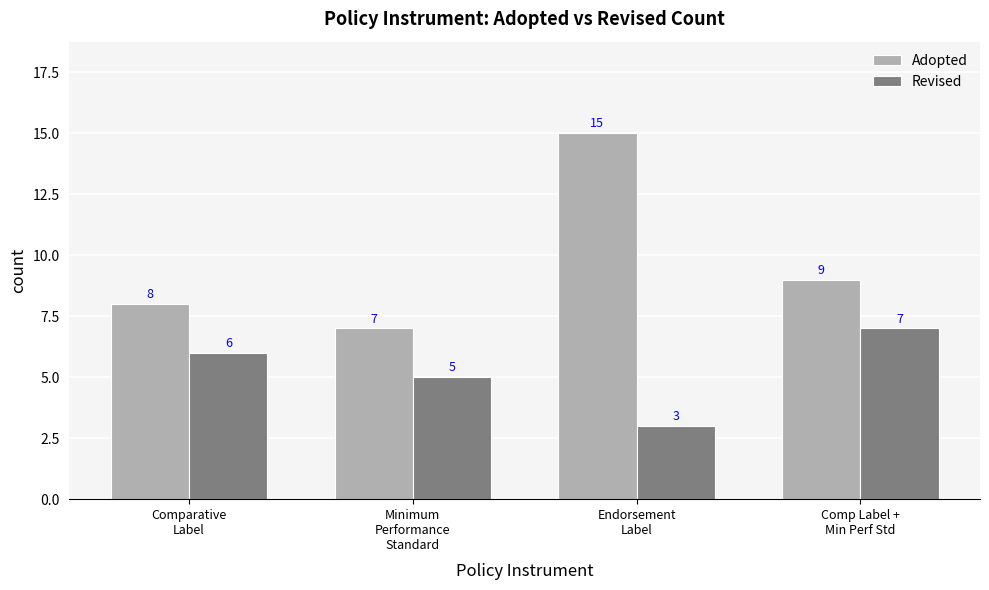

Between Comparative
Label and Endorsement
Label, which series saw the biggest shift?

Adopted